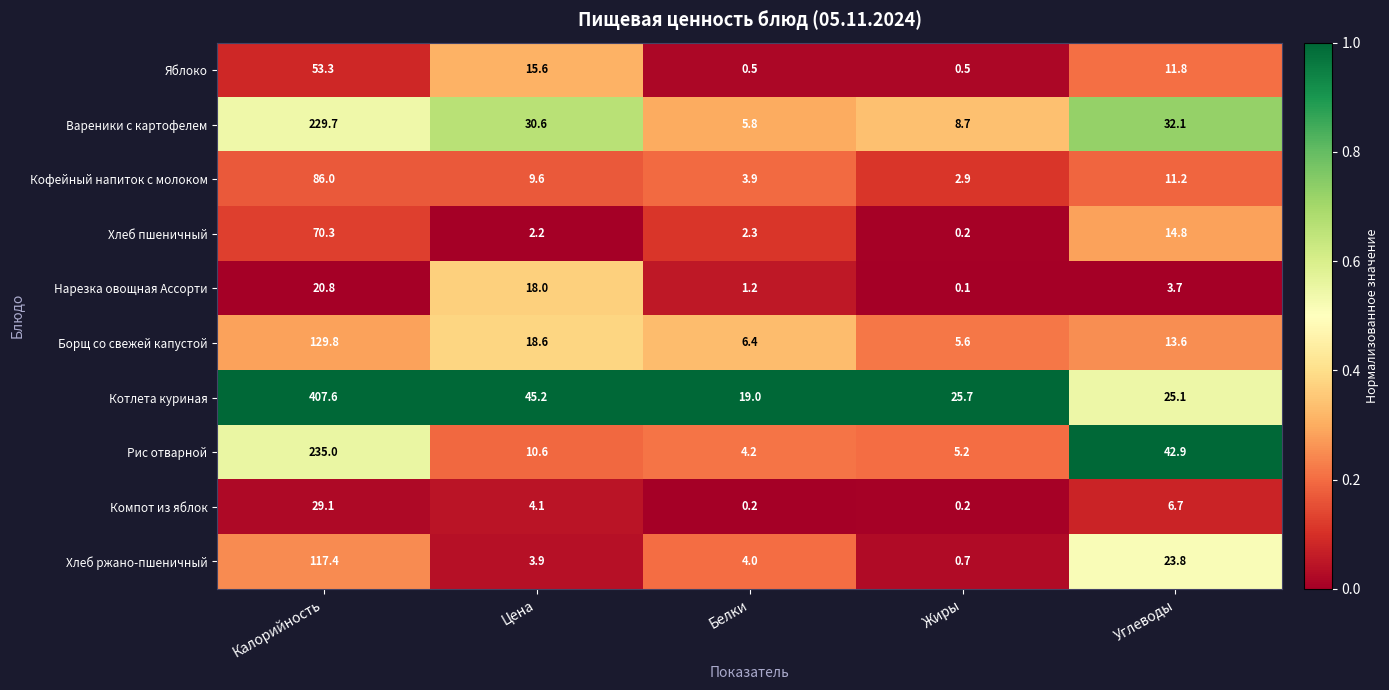

The value of Рис отварной at Белки is 6.9. True or false?

False